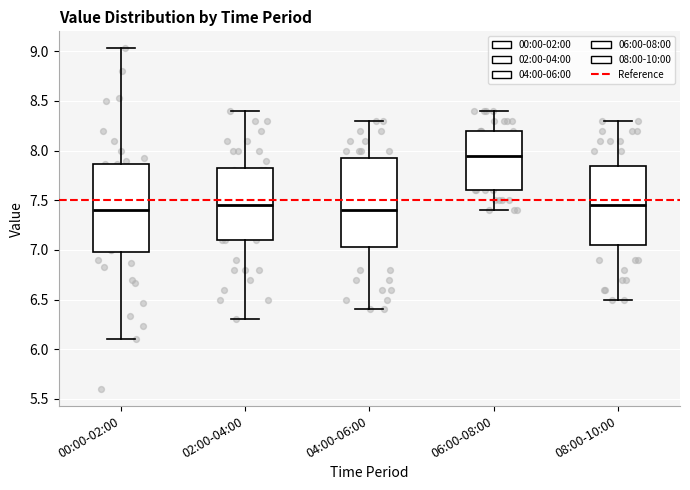

Where is the upper edge of the box for 08:00-10:00 on the y-axis? The values are not printed on the chart, so give them approximately, as read against the axis.

7.85